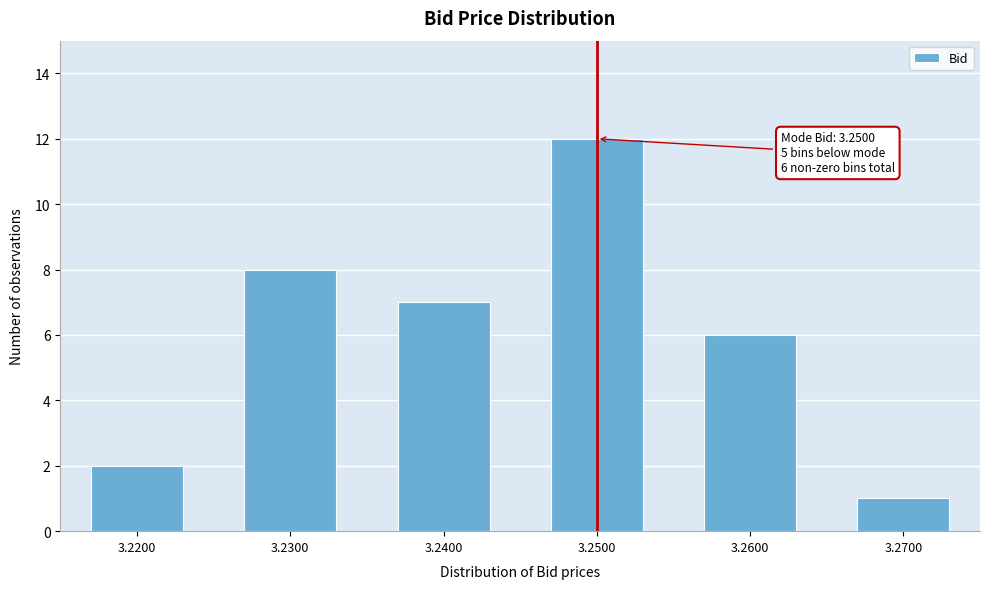

Reading left to right, list all the values displayed in this chart.

3.2200=2	3.2300=8	3.2400=7	3.2500=12	3.2600=6	3.2700=1